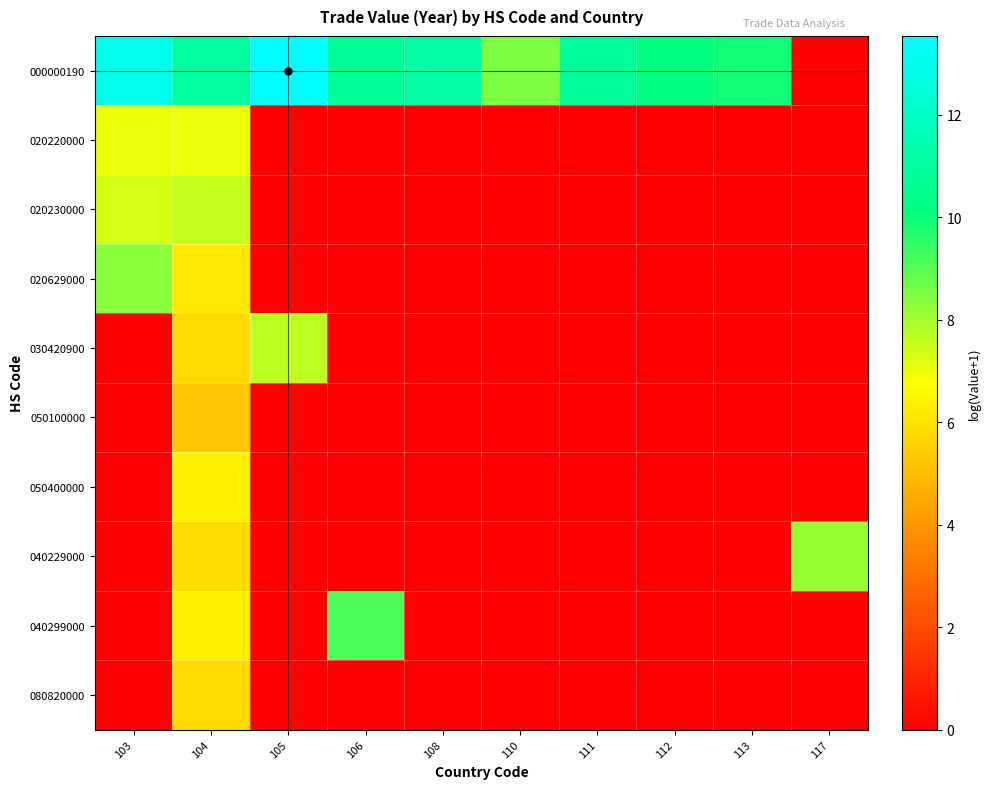

At 110, list the series in order from smallest to largest.

020220000, 020230000, 020629000, 030420900, 050100000, 050400000, 040229000, 040299000, 080820000, 000000190